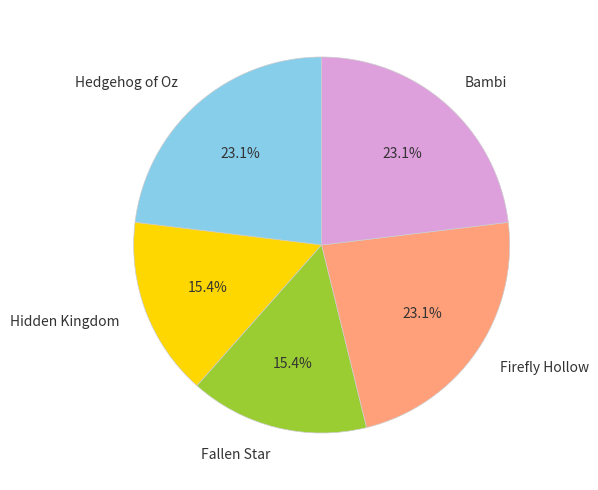

How many slices are in this pie chart?

5